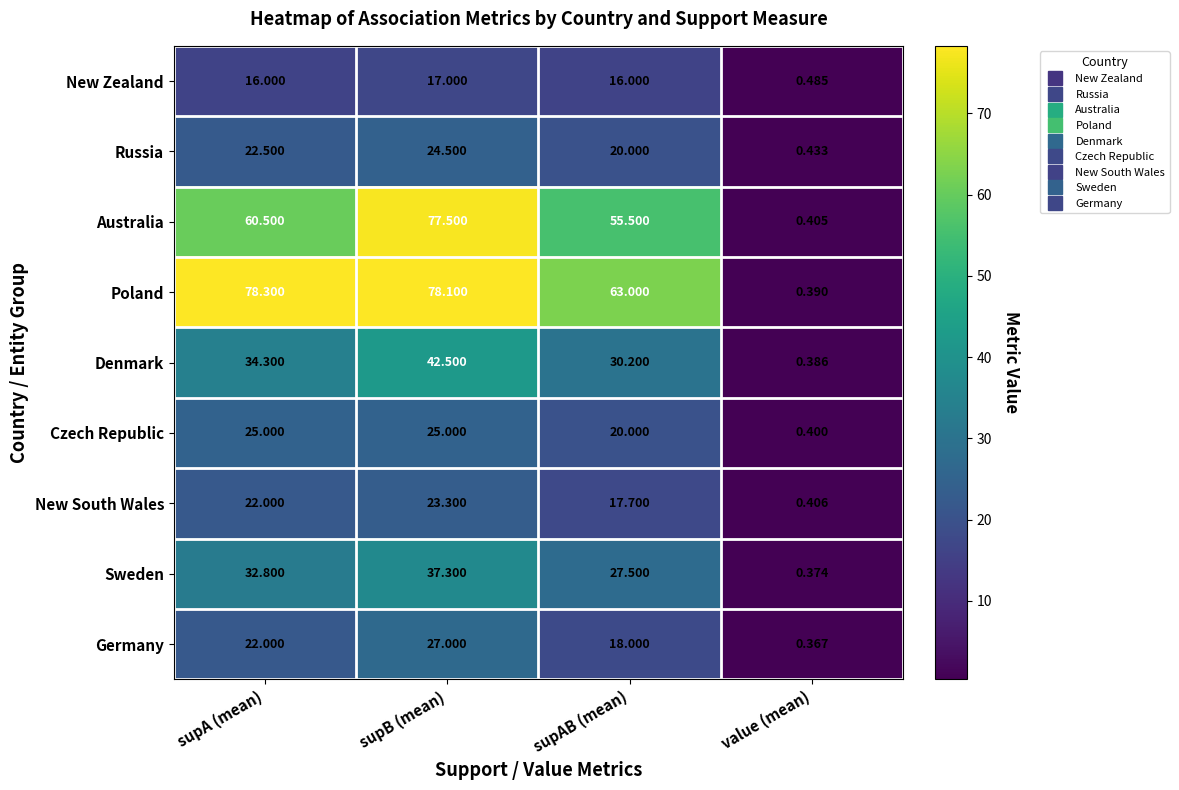

Count the number of data series in this chart.

9